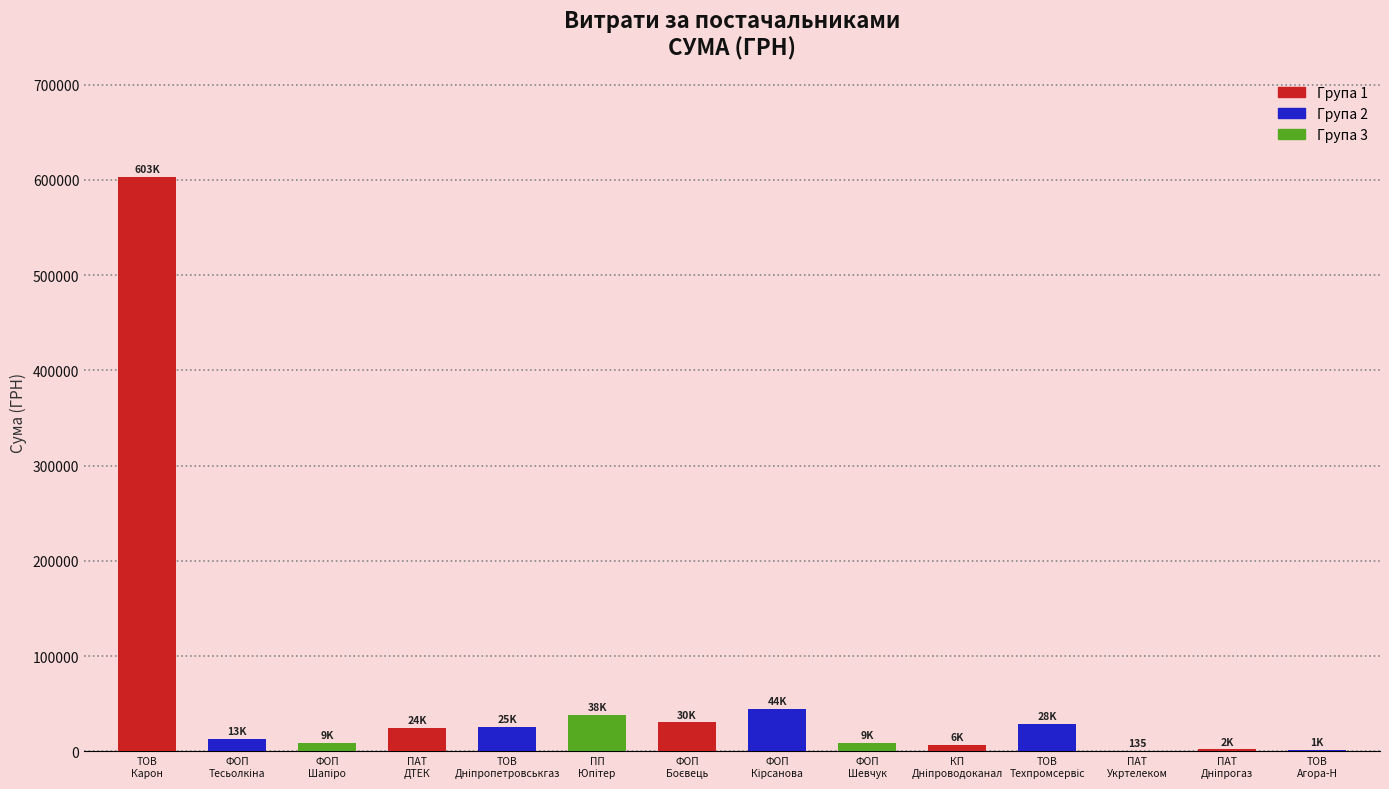

What is the sum of all values?

835166.3